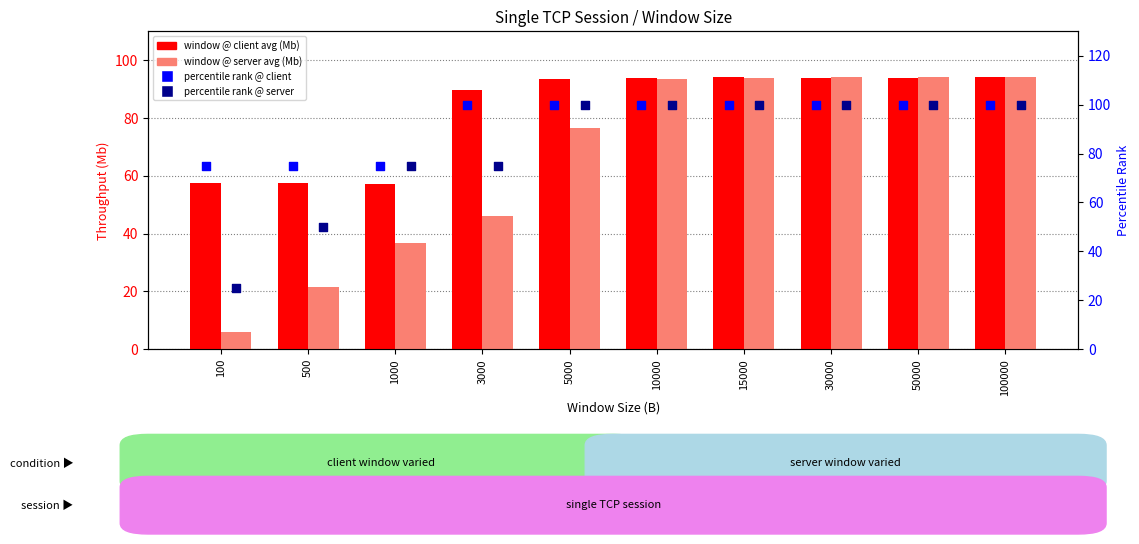

At which category is the sum across all series the highest?

100000